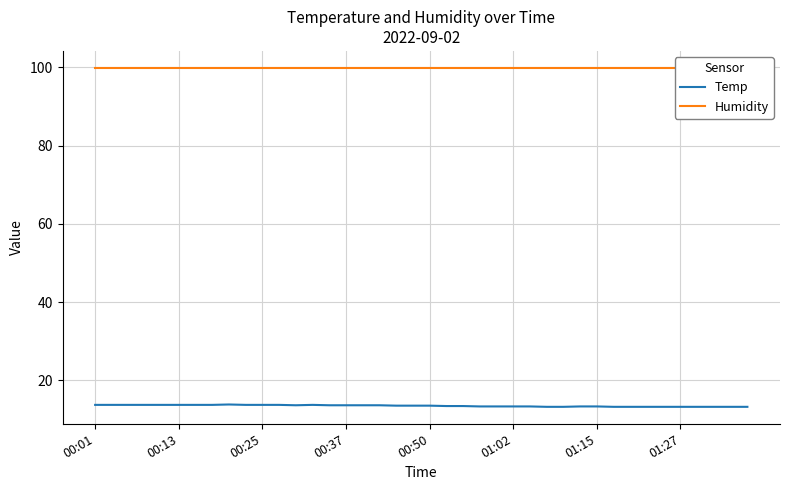

True or false: Temp has more than 1 points higher than both neighbors.

True